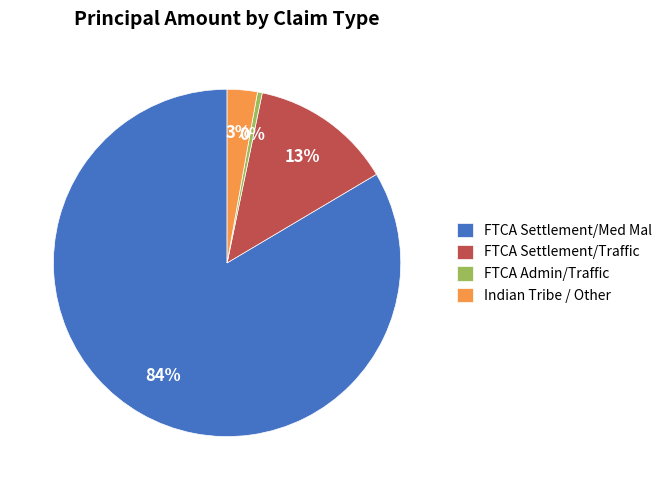

The FTCA Admin/Traffic slice represents 0% of the pie. True or false?

True